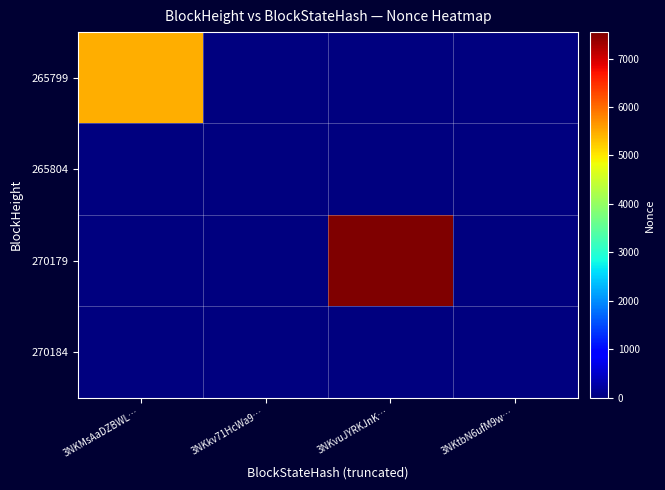

At how many categories does at least one series exceed 6409?

1